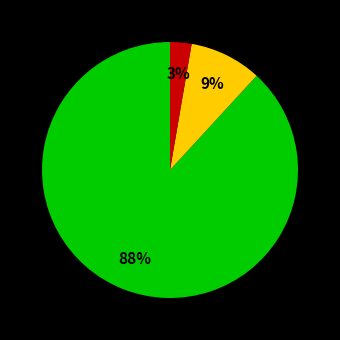

To the nearest percent, what is the difference between the largest and smallest slice percentages?

85%